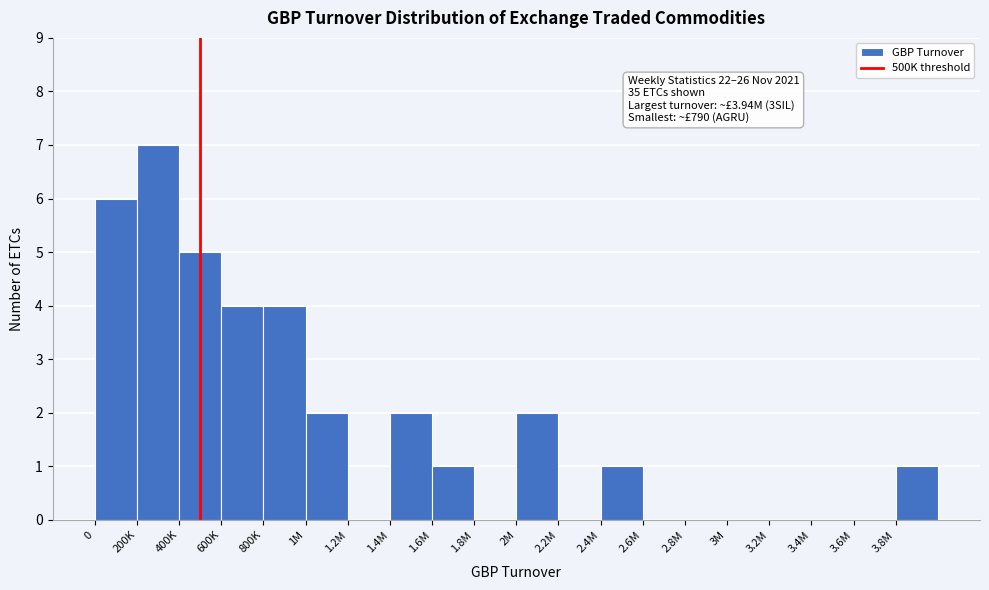

Reading left to right, transcribe all the data shown in this chart.

0=6	200K=7	400K=5	600K=4	800K=4	1M=2	1.2M=0	1.4M=2	1.6M=1	1.8M=0	2M=2	2.2M=0	2.4M=1	2.6M=0	2.8M=0	3M=0	3.2M=0	3.4M=0	3.6M=0	3.8M=1